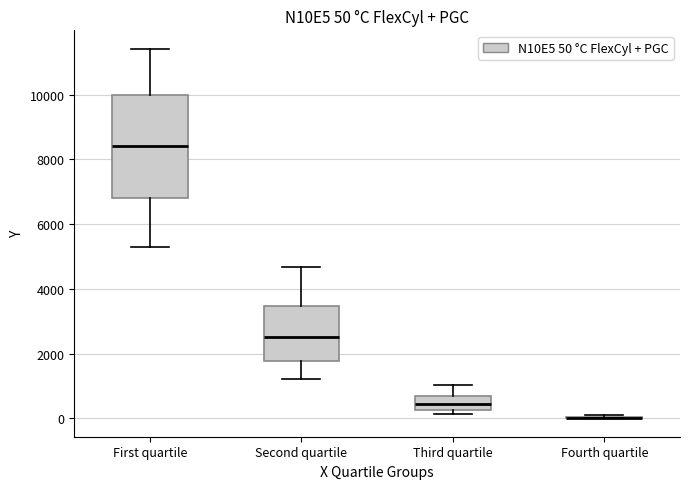

Which box is the tallest, from its lower edge to its upper edge?

First quartile